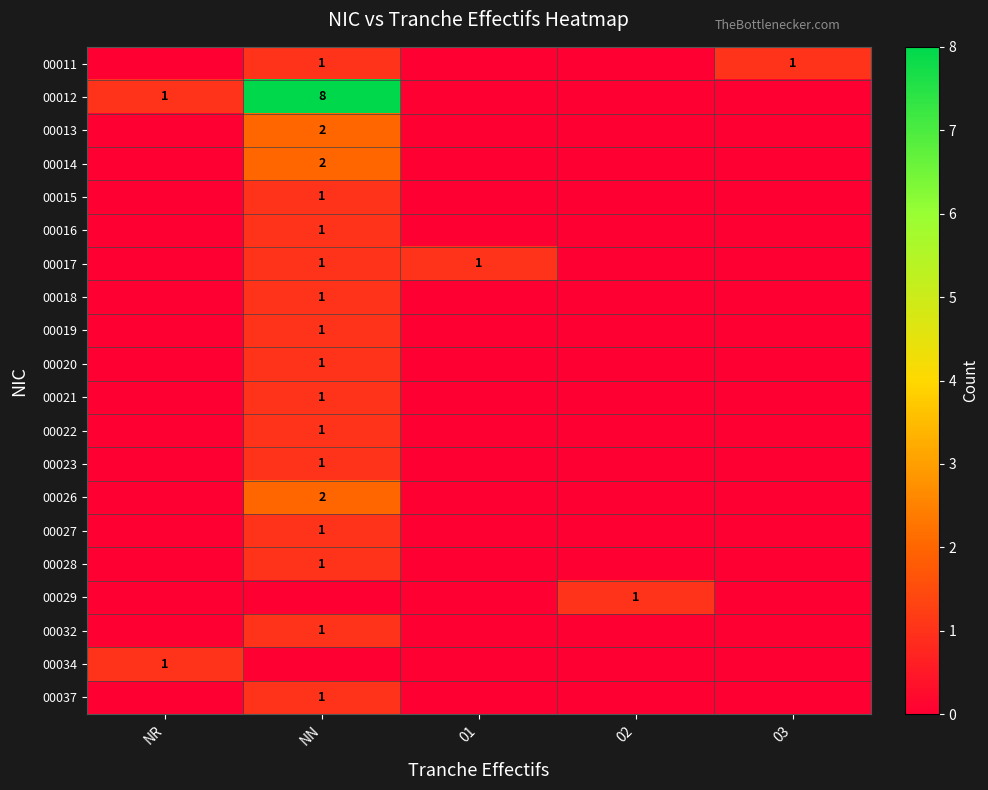

Which series has the widest spread of values?

00012